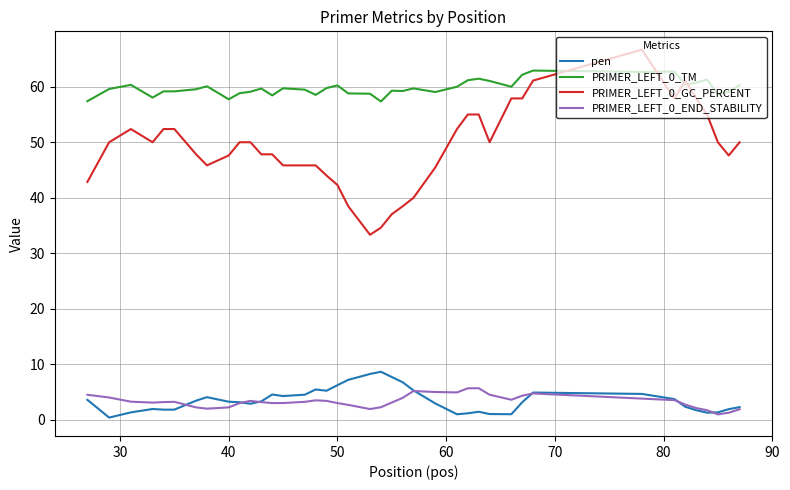

What is the lowest value of the PRIMER_LEFT_0_GC_PERCENT series?

33.3